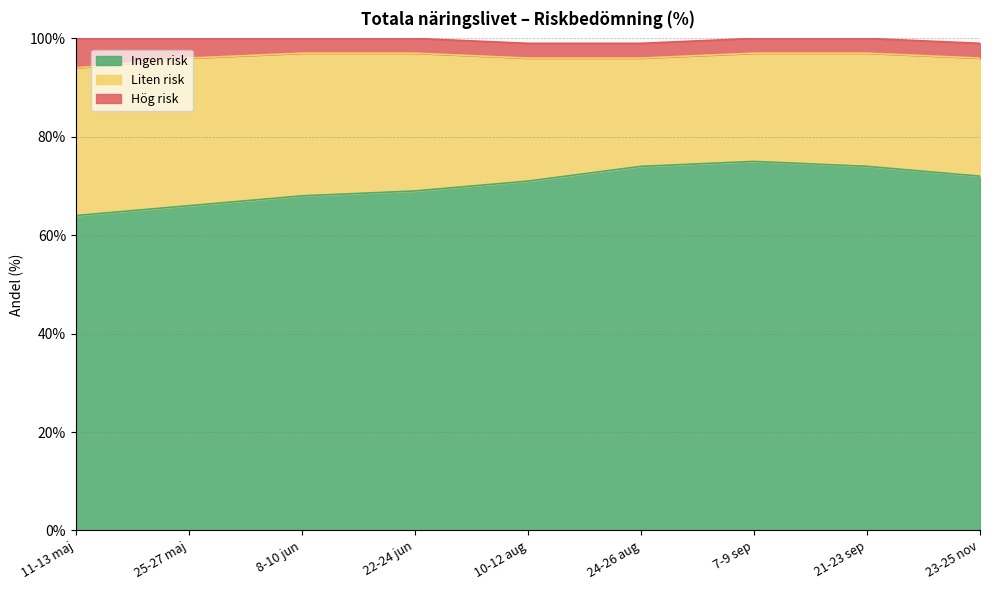

Which series has the widest spread of values?

Ingen risk